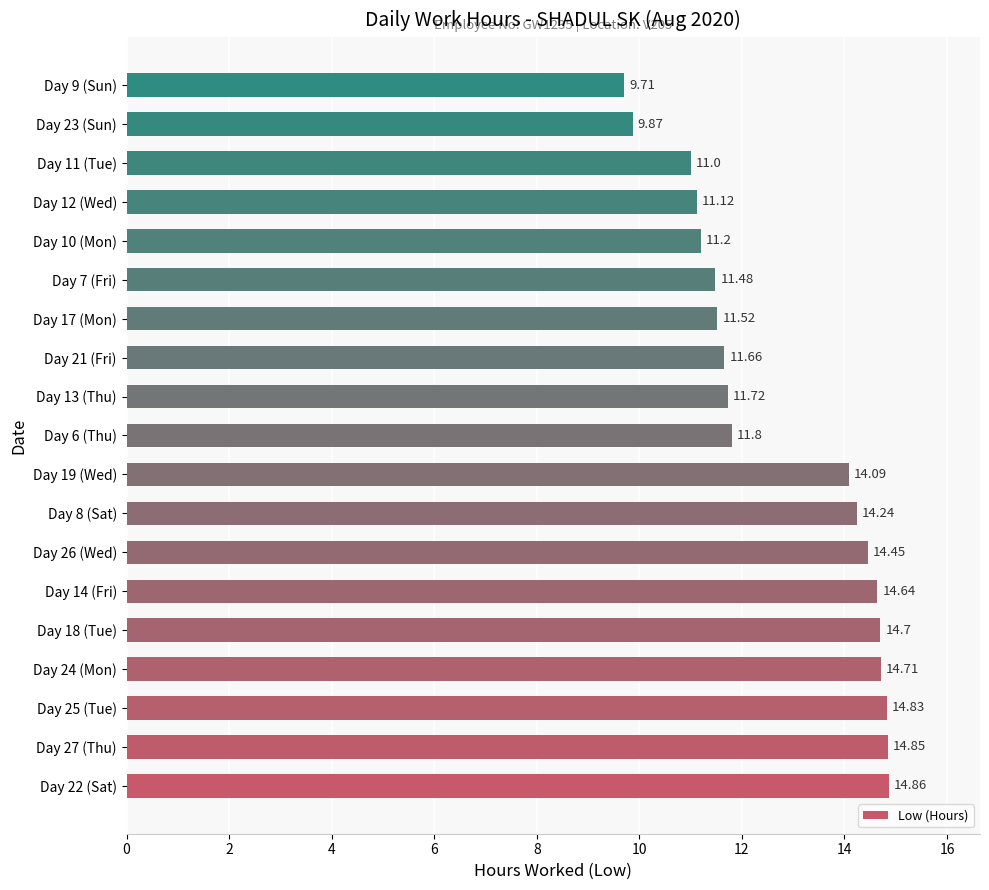

Where is the data nearest to the value 12?

Day 6 (Thu)